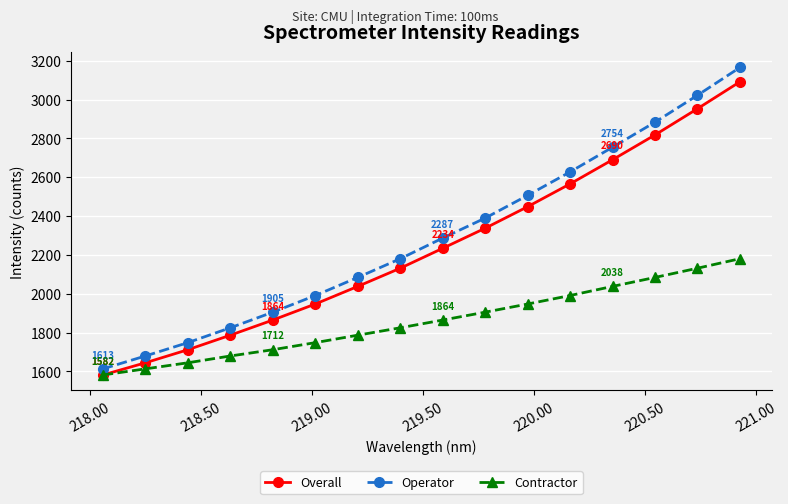

Which series has the widest spread of values?

Operator